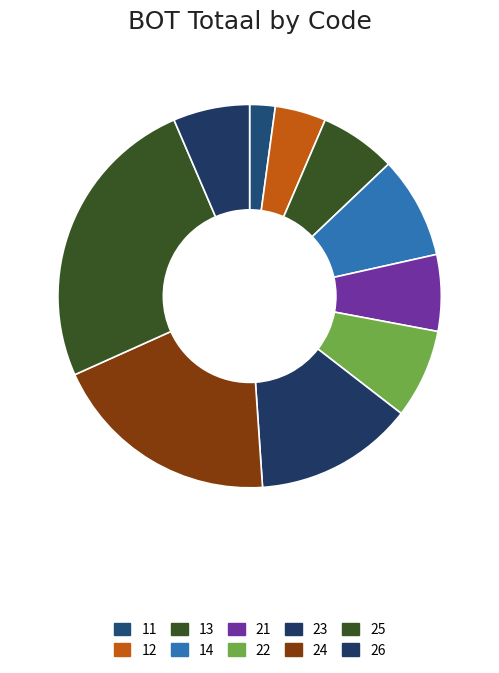

Which category has the biggest portion of the pie?

25